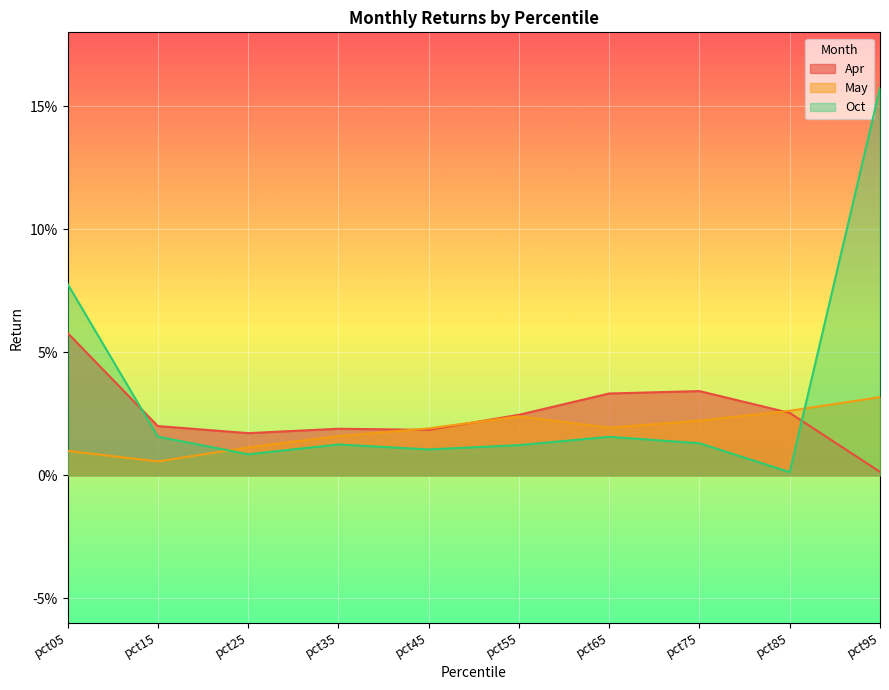

What is the sum of all Apr values?

0.3